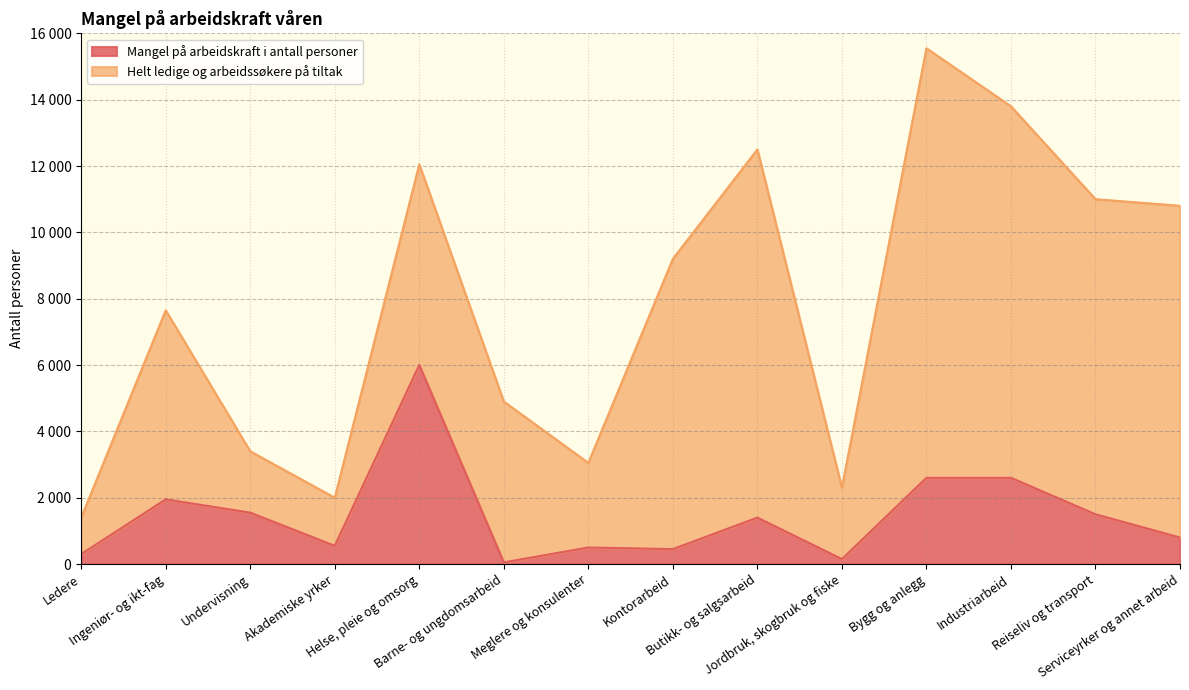

Reading right to left, what are all the values shown in this chart?

800	1500	2600	2600	150	1400	450	500	50	6000	550	1550	1950	300